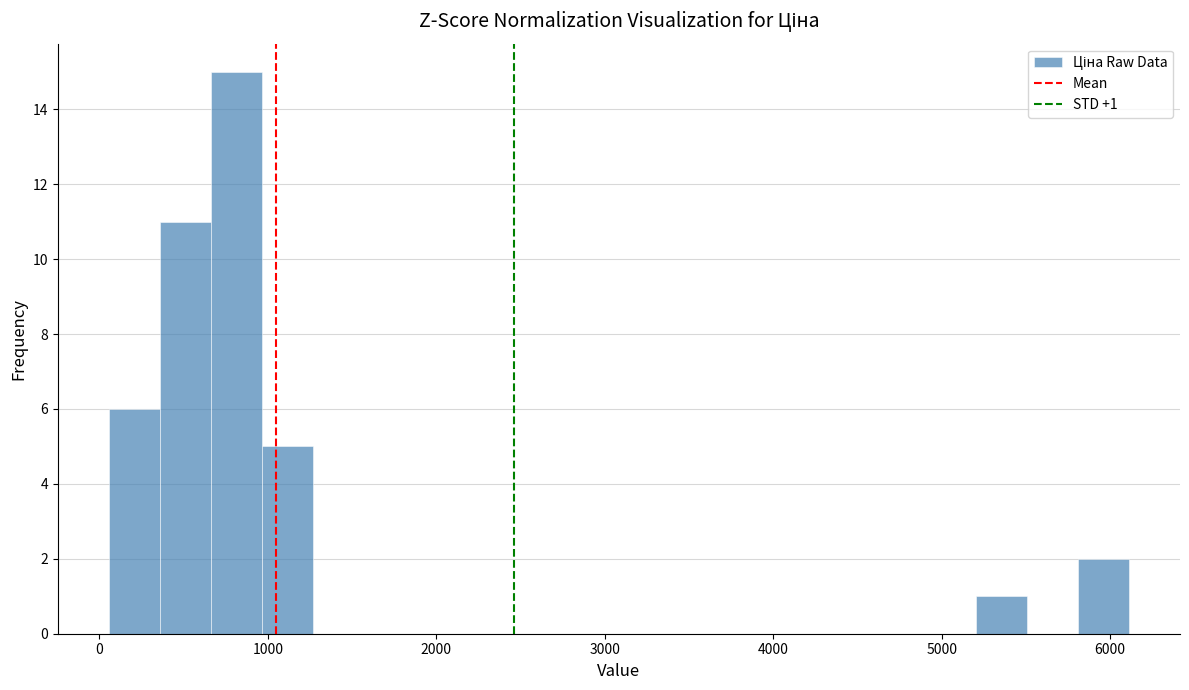

Around what value on the x-axis is the tallest bar? Give the approximate position of its centre, as read against the axis.

800